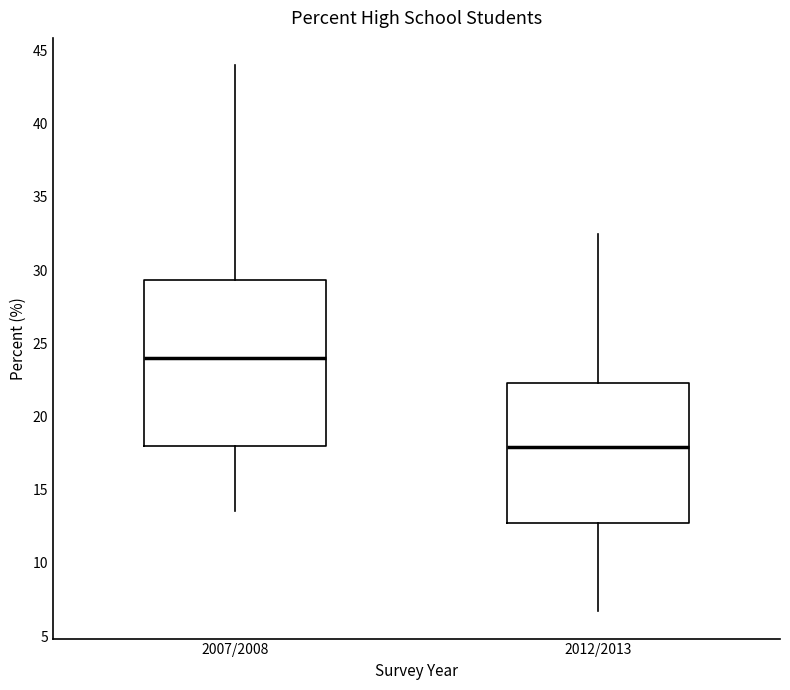

Where does the median line of the box for 2007/2008 sit on the y-axis? The values are not printed on the chart, so give them approximately, as read against the axis.

24.0